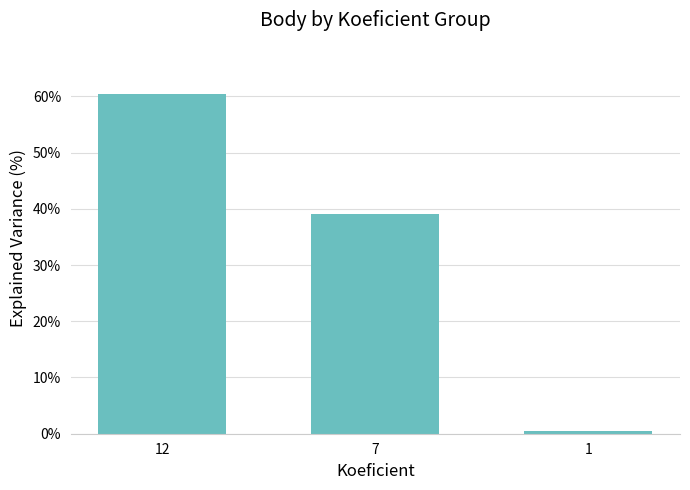

Reading right to left, list all the values displayed in this chart.

1=0.5	7=39.0	12=60.5